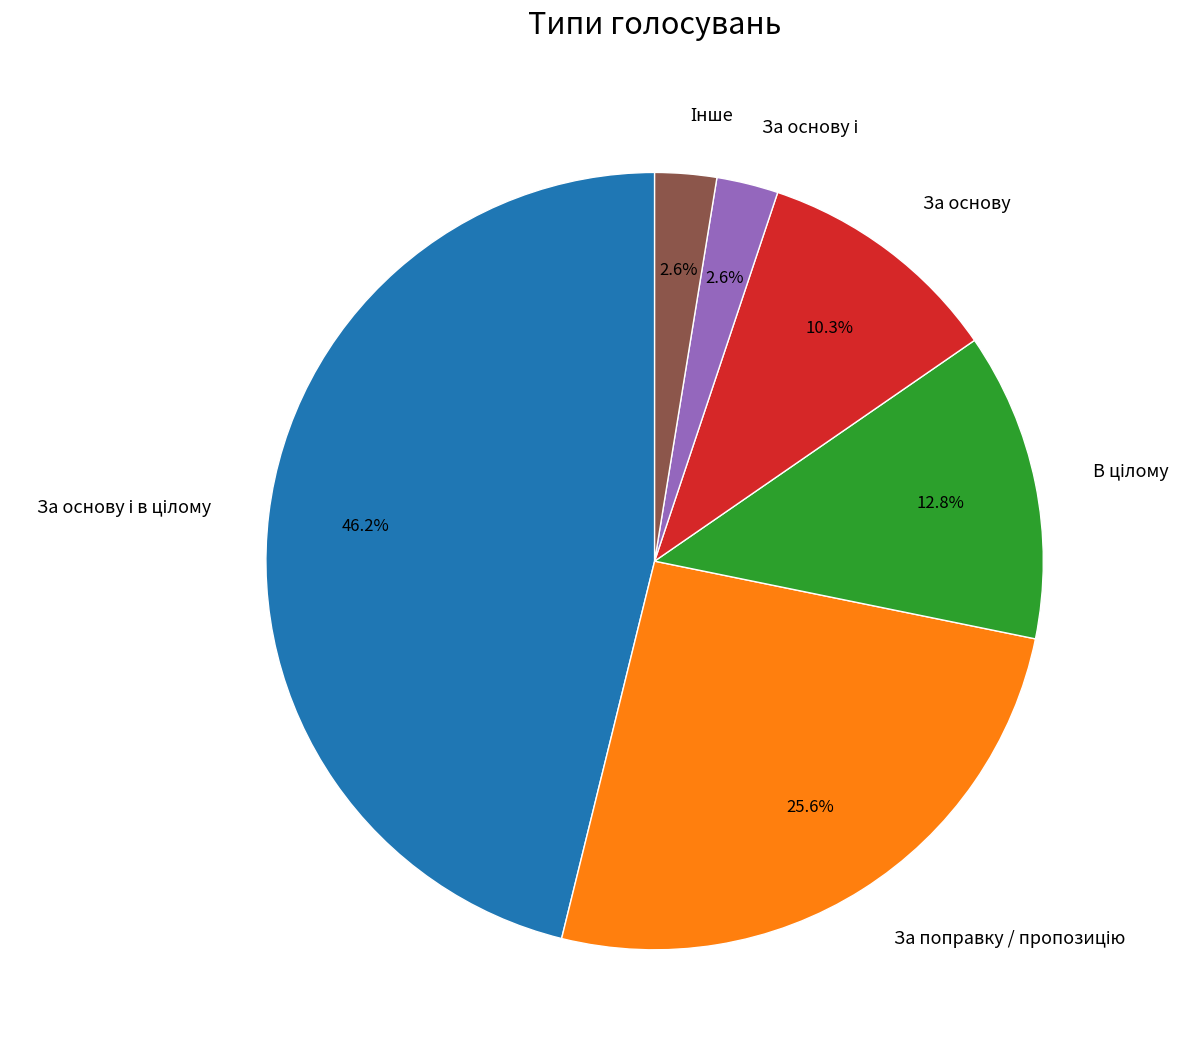

Is there a majority slice in this chart?

No